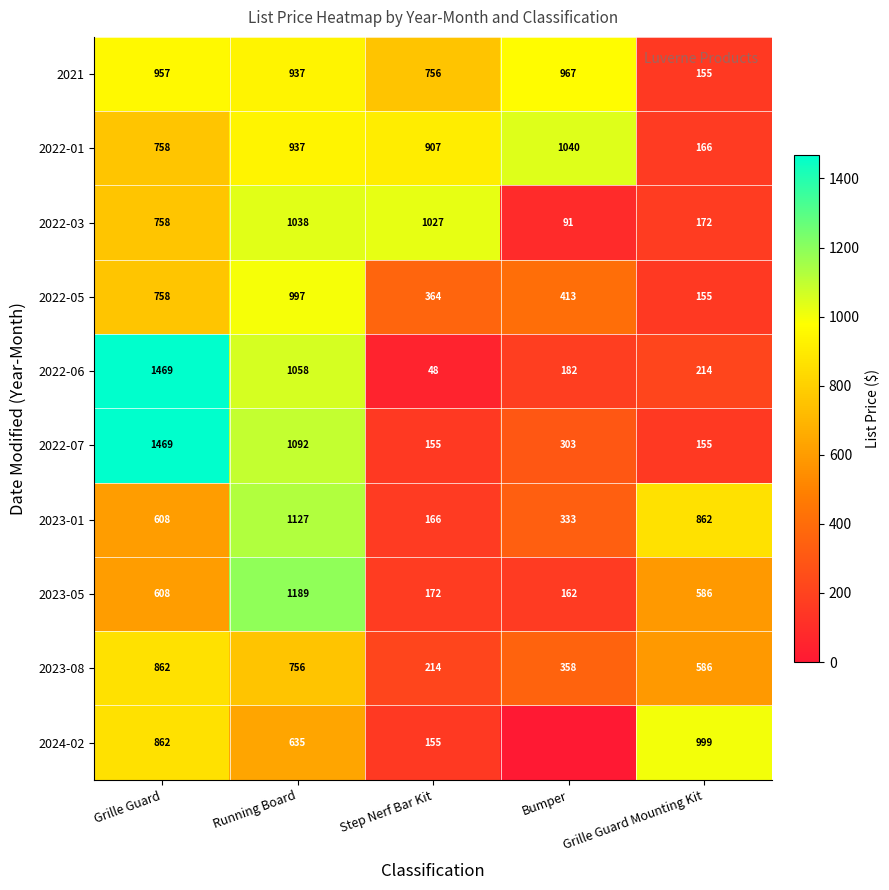

Rank the categories by 2022-01 value from lowest to highest.

Grille Guard Mounting Kit, Grille Guard, Step Nerf Bar Kit, Running Board, Bumper